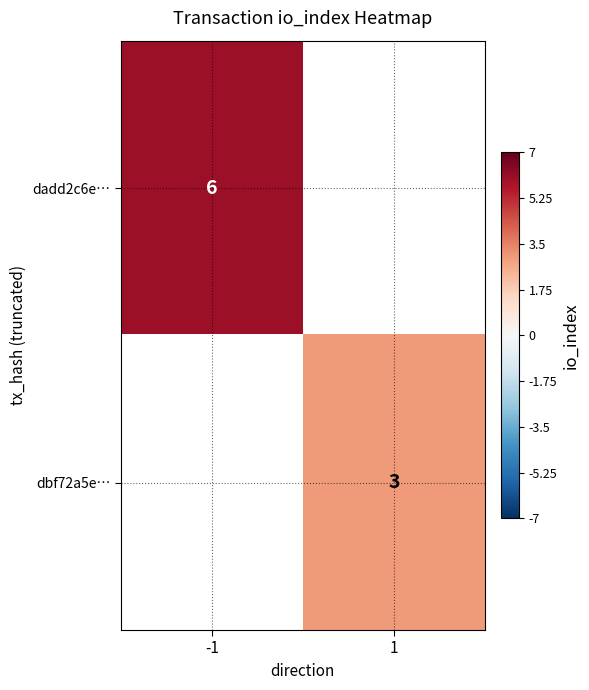

At which category does the chart reach its peak across all series?

-1